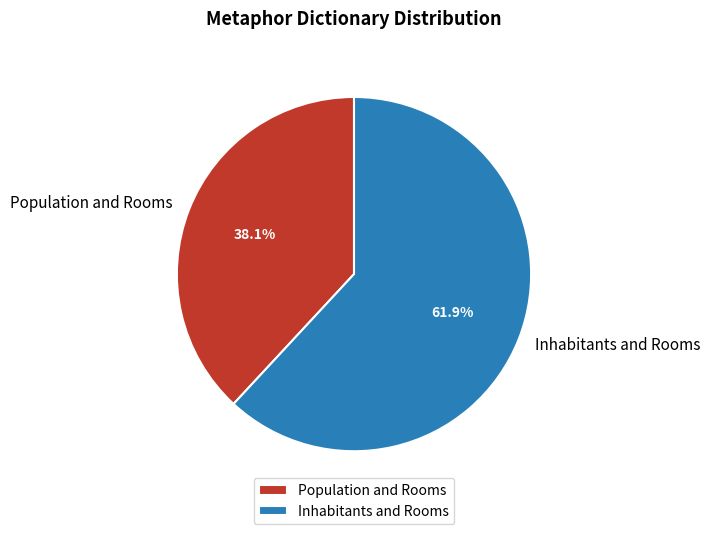

Count the number of slices in the pie.

2